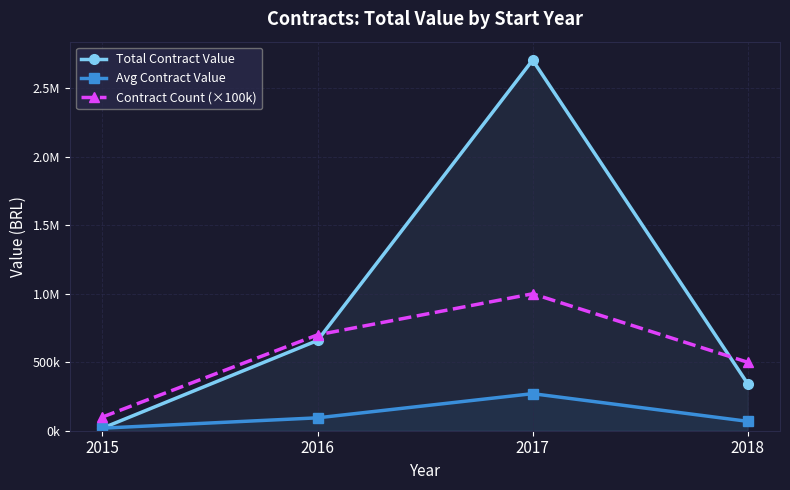

What is the minimum value shown in the chart?

18725.7